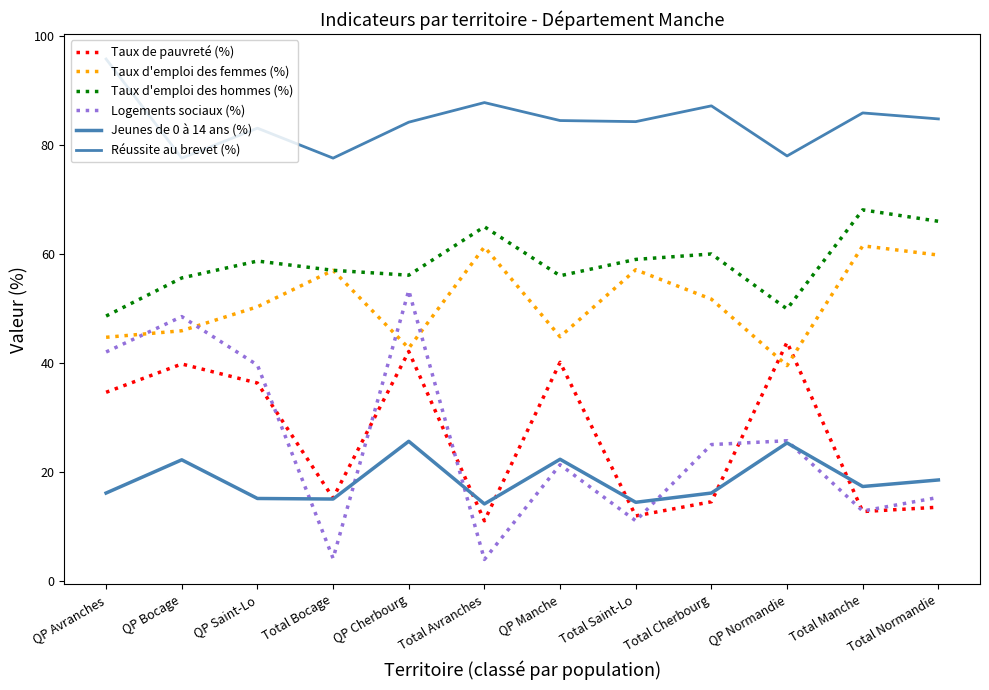

At which label does Taux d'emploi des hommes (%) reach its peak?

Total Manche